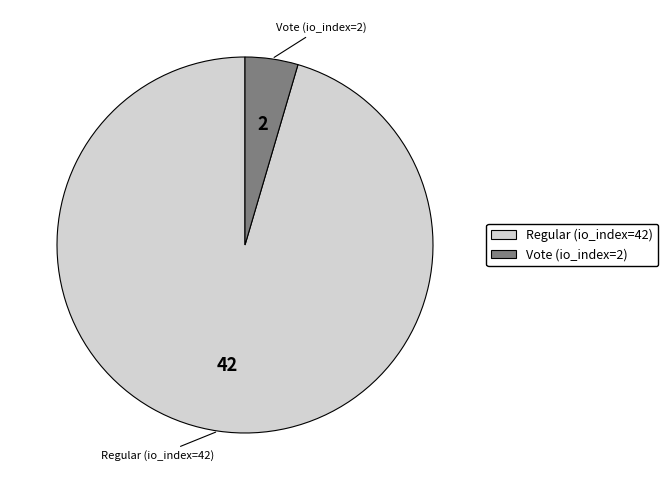

Which slice is the smallest?

Vote (io_index=2)